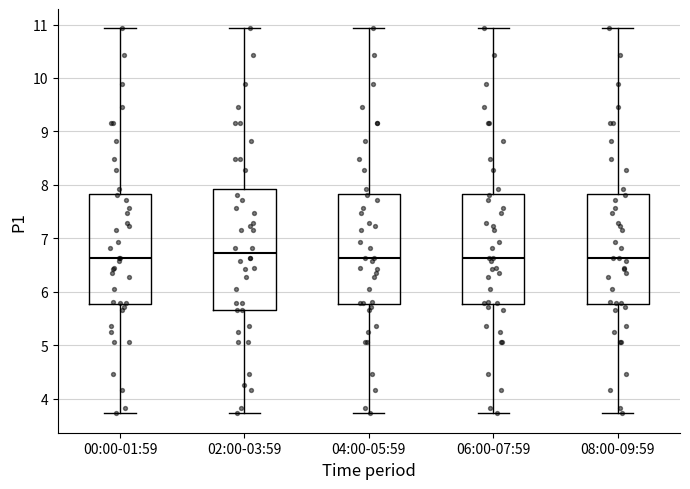

Which box is the tallest, from its lower edge to its upper edge?

02:00-03:59